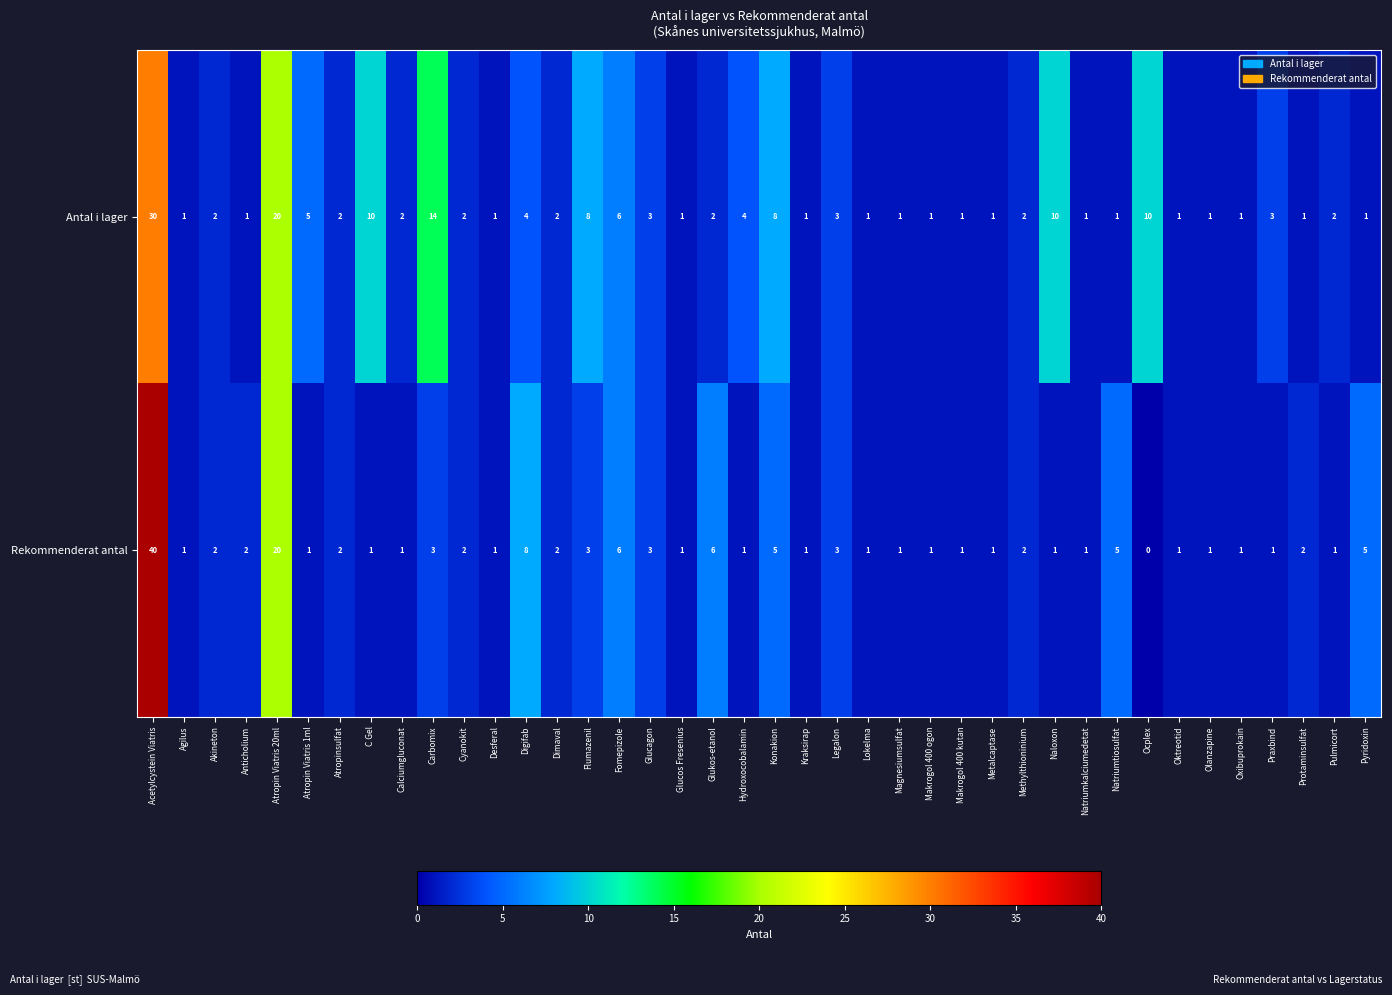

Where is Rekommenderat antal nearest to the value 20?

Atropin Viatris 20ml